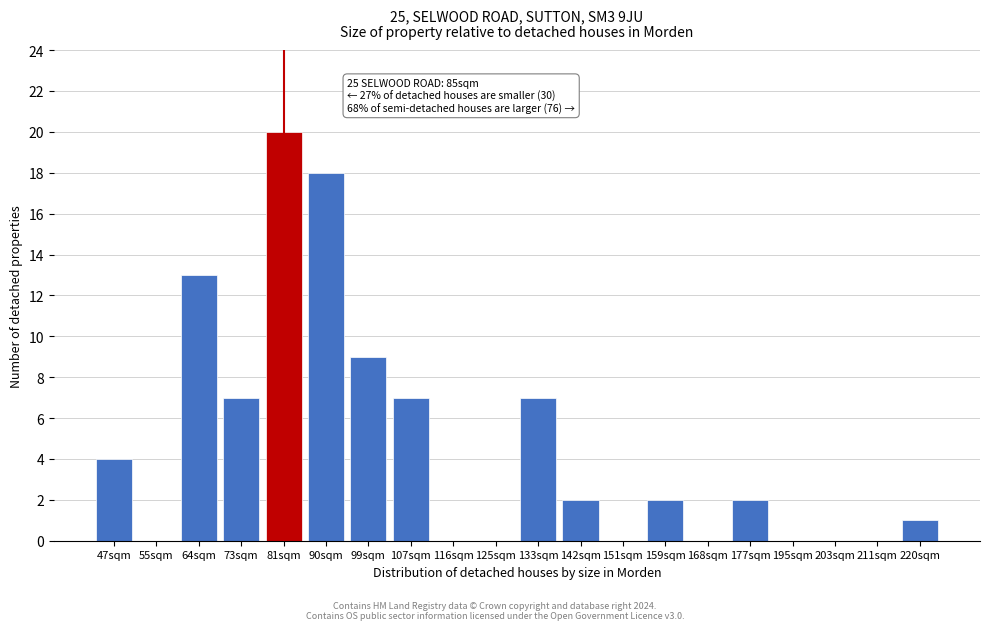

Reading left to right, what are all the values shown in this chart?

47sqm=4	55sqm=0	64sqm=13	73sqm=7	81sqm=20	90sqm=18	99sqm=9	107sqm=7	116sqm=0	125sqm=0	133sqm=7	142sqm=2	151sqm=0	159sqm=2	168sqm=0	177sqm=2	195sqm=0	203sqm=0	211sqm=0	220sqm=1